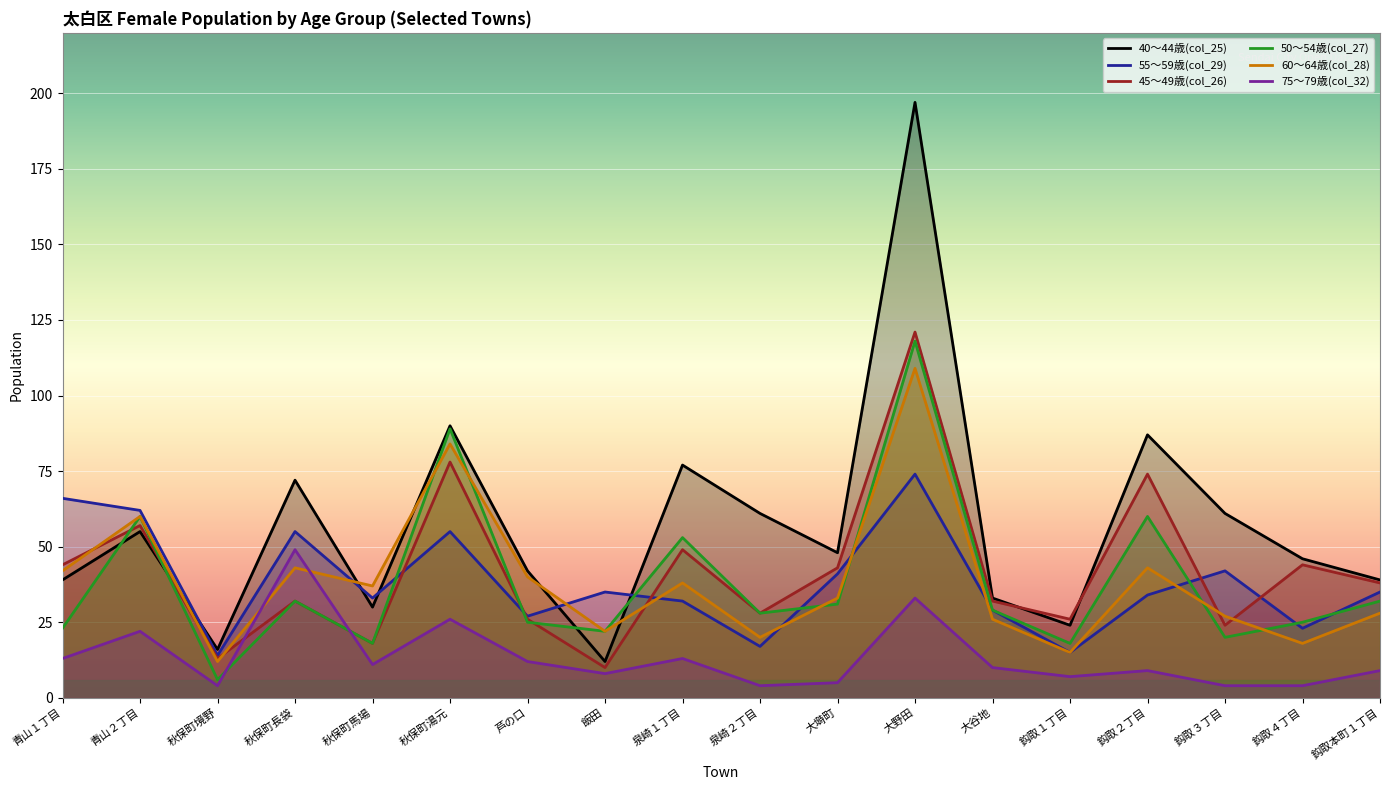

What is the sum of the 50～54歳(col_27) values at 大谷地 and 泉崎２丁目?

57